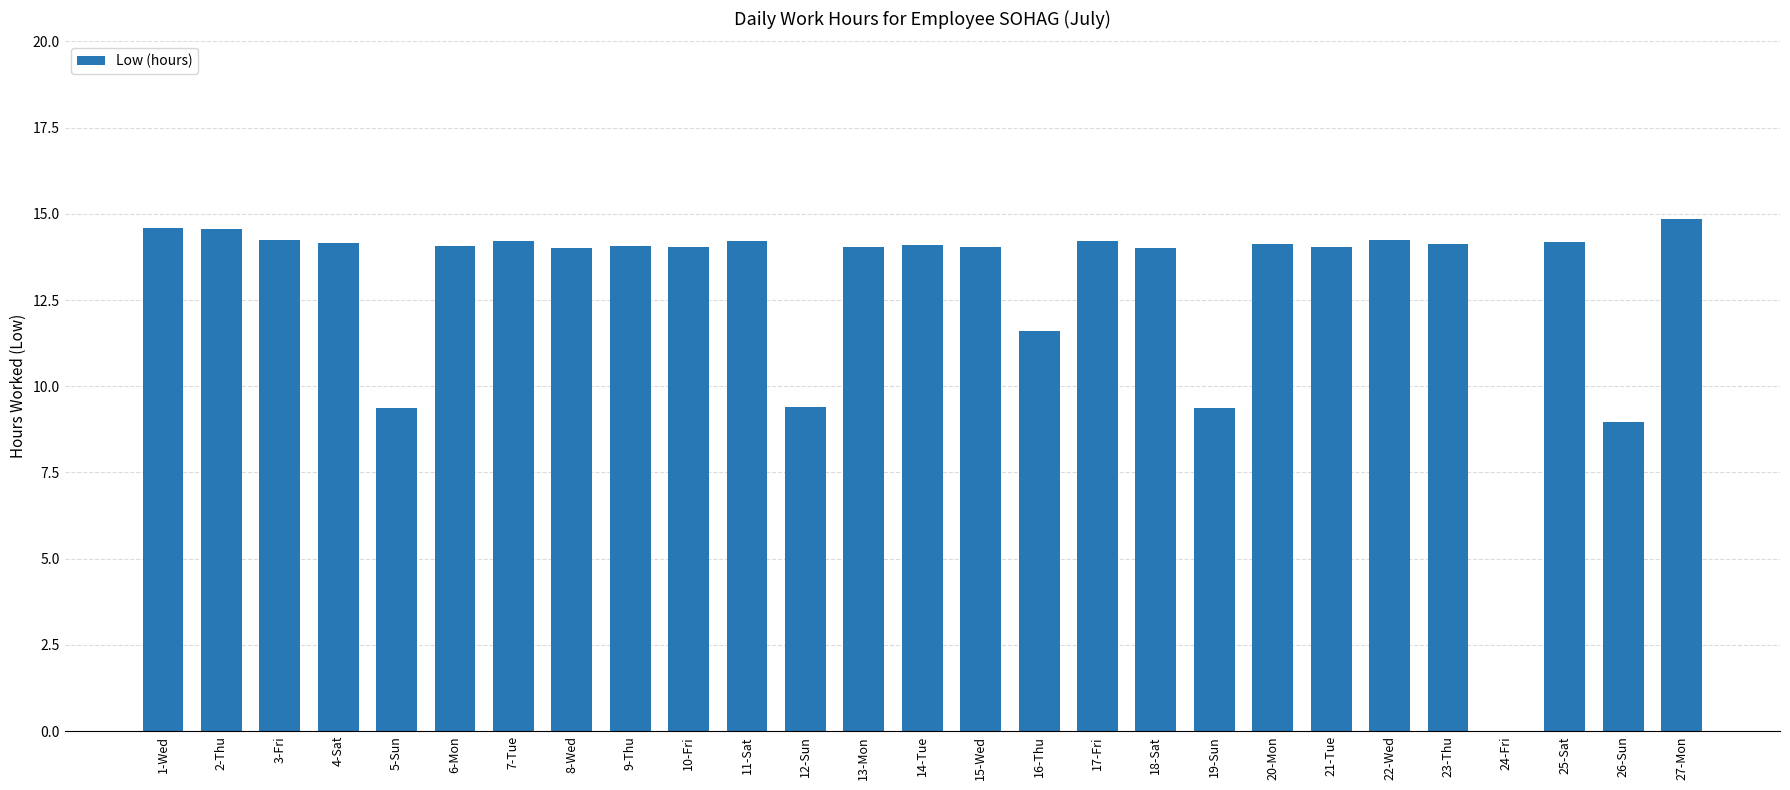

What is the ratio of the value at 25-Sat to the value at 10-Fri?

1.0